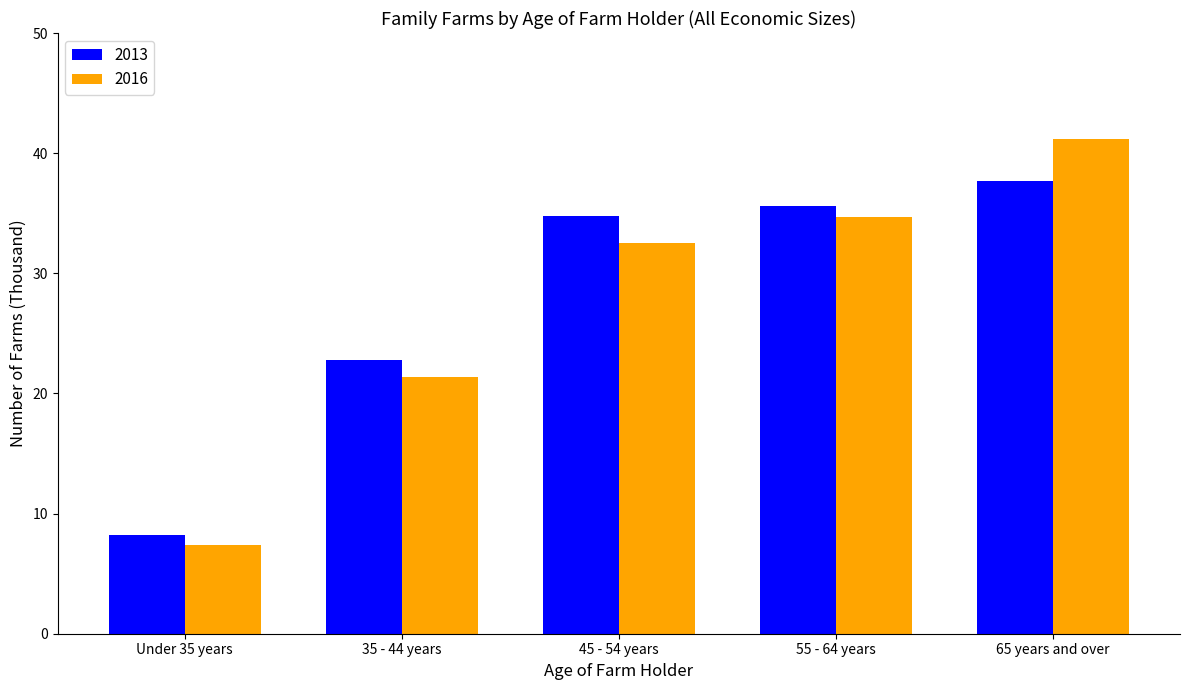

Reading left to right, transcribe all the data shown in this chart.

2013: 8.2	22.8	34.8	35.6	37.7
2016: 7.4	21.4	32.5	34.7	41.2